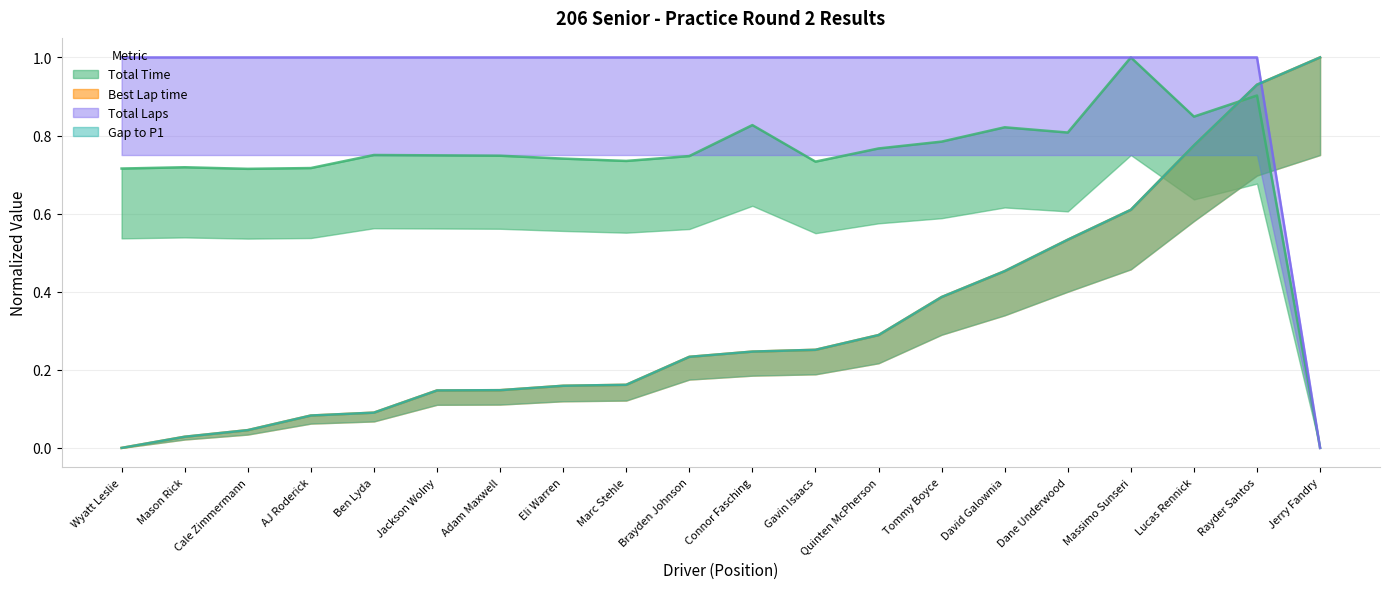

How many interior local peaks does the Total Time series have?

6